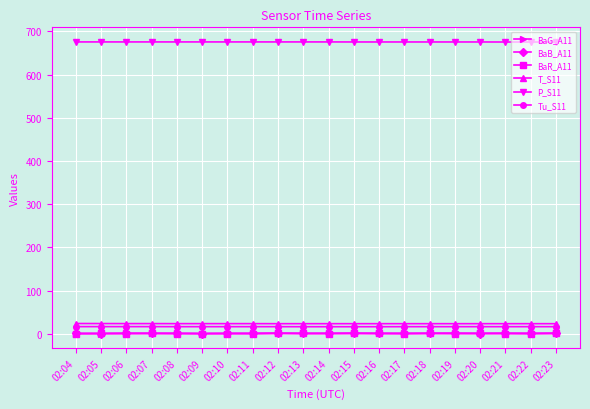

Which series has the largest total across all categories?

P_S11